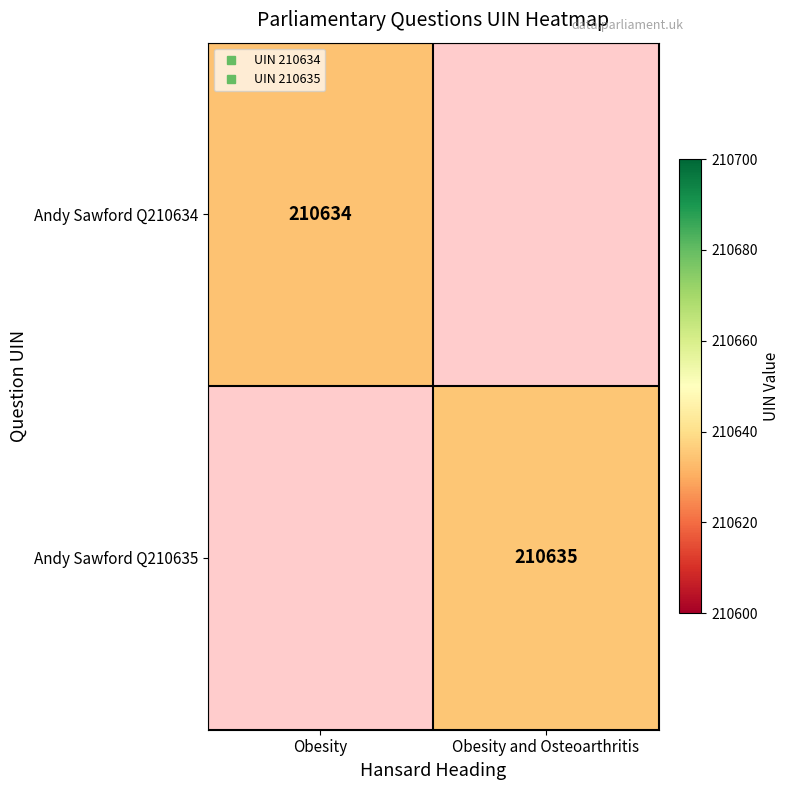

What is the maximum value for Andy Sawford Q210634?

210634.0